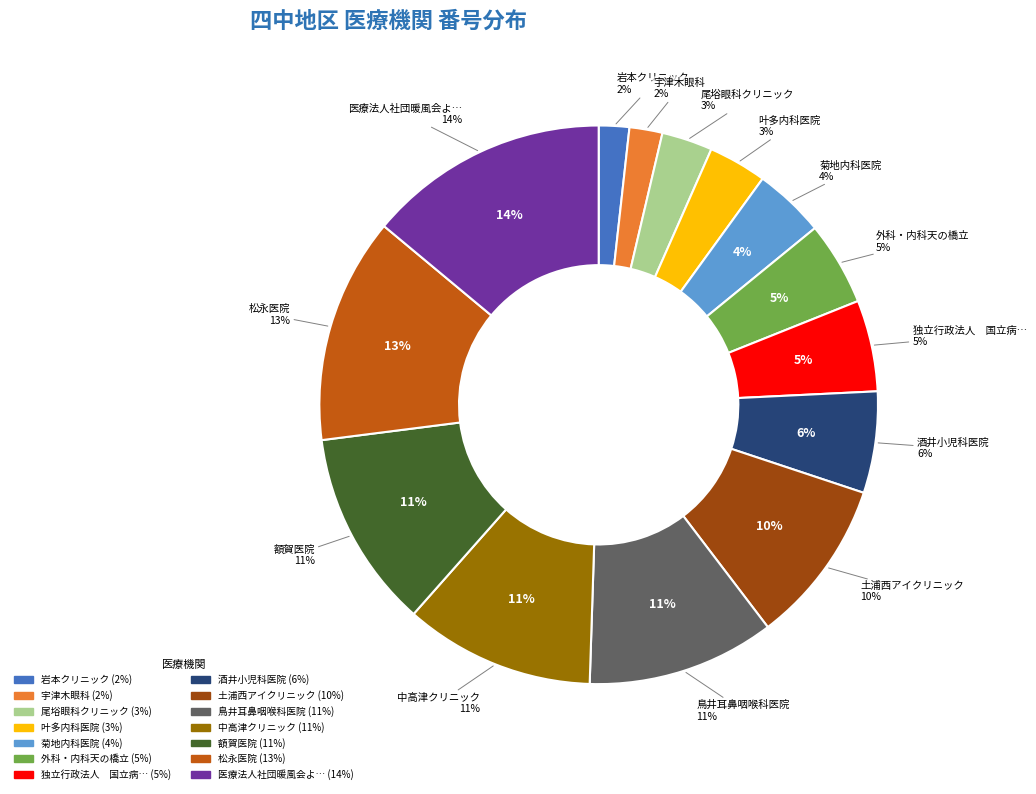

The 宇津木眼科 slice represents 2% of the pie. True or false?

True